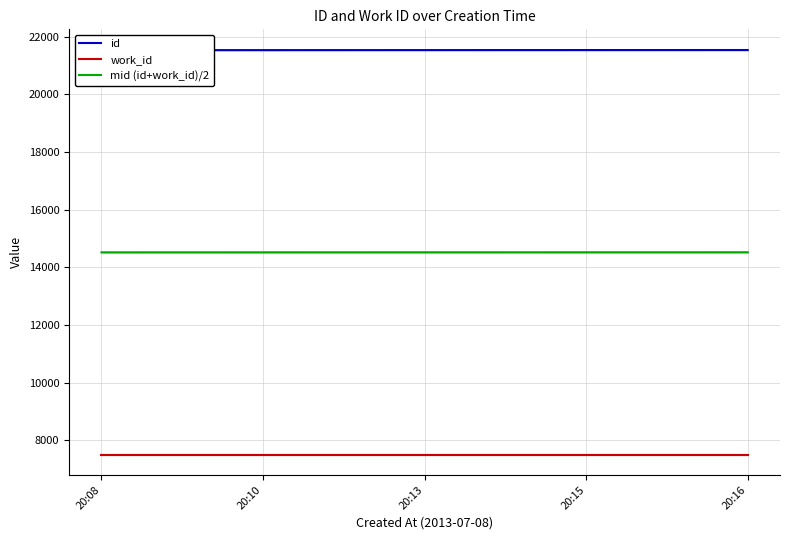

True or false: work_id and id intersect in this chart.

False